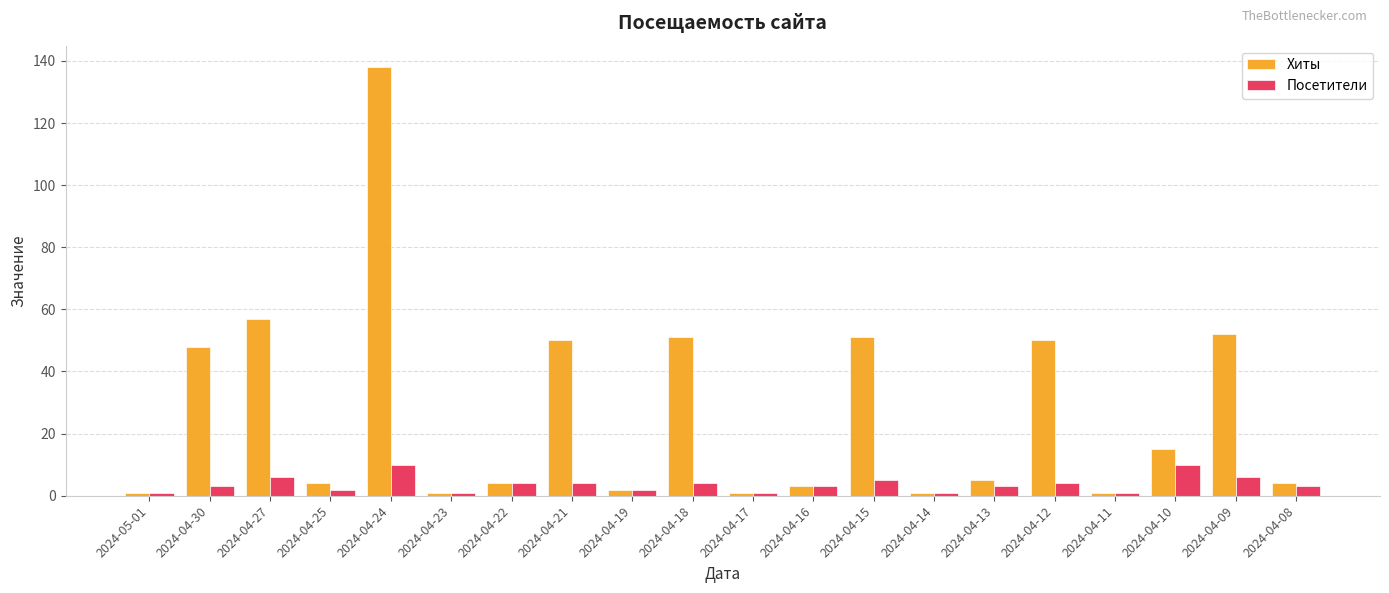

How many bars are there in each group?

2